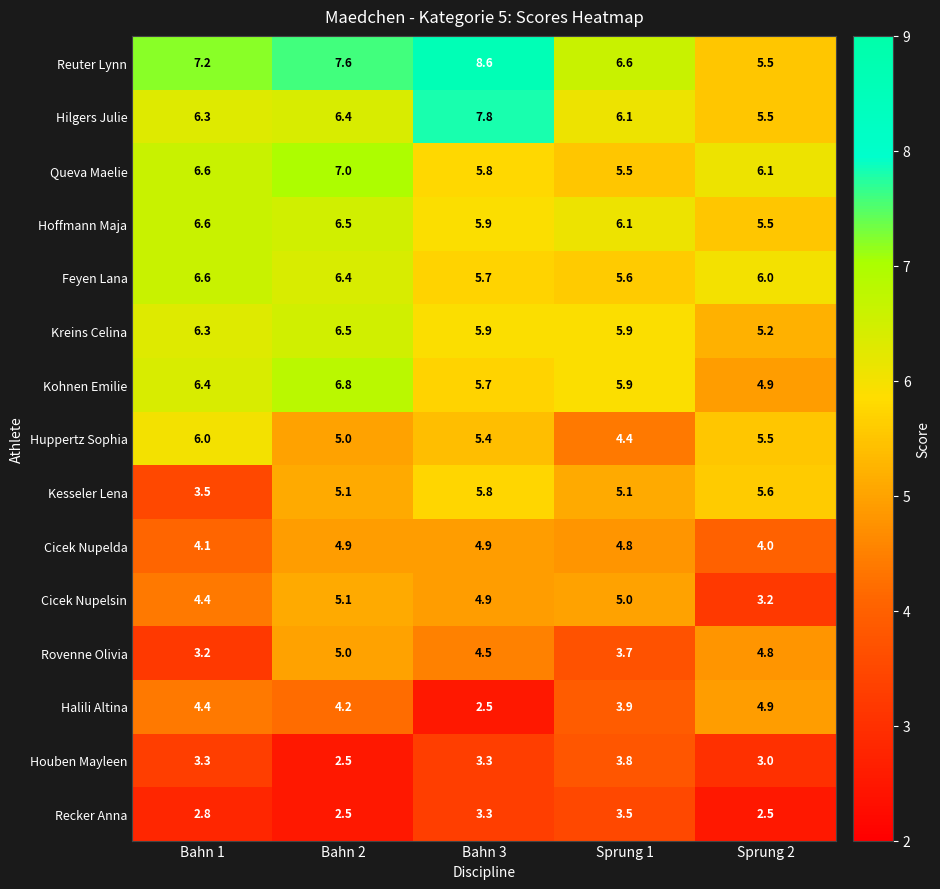

How many data points does each series have?

5